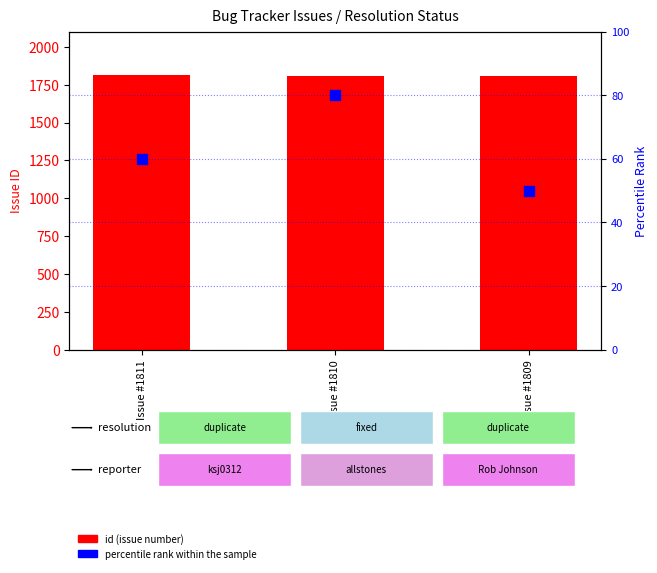

At which category is the sum across all series the highest?

Issue #1810